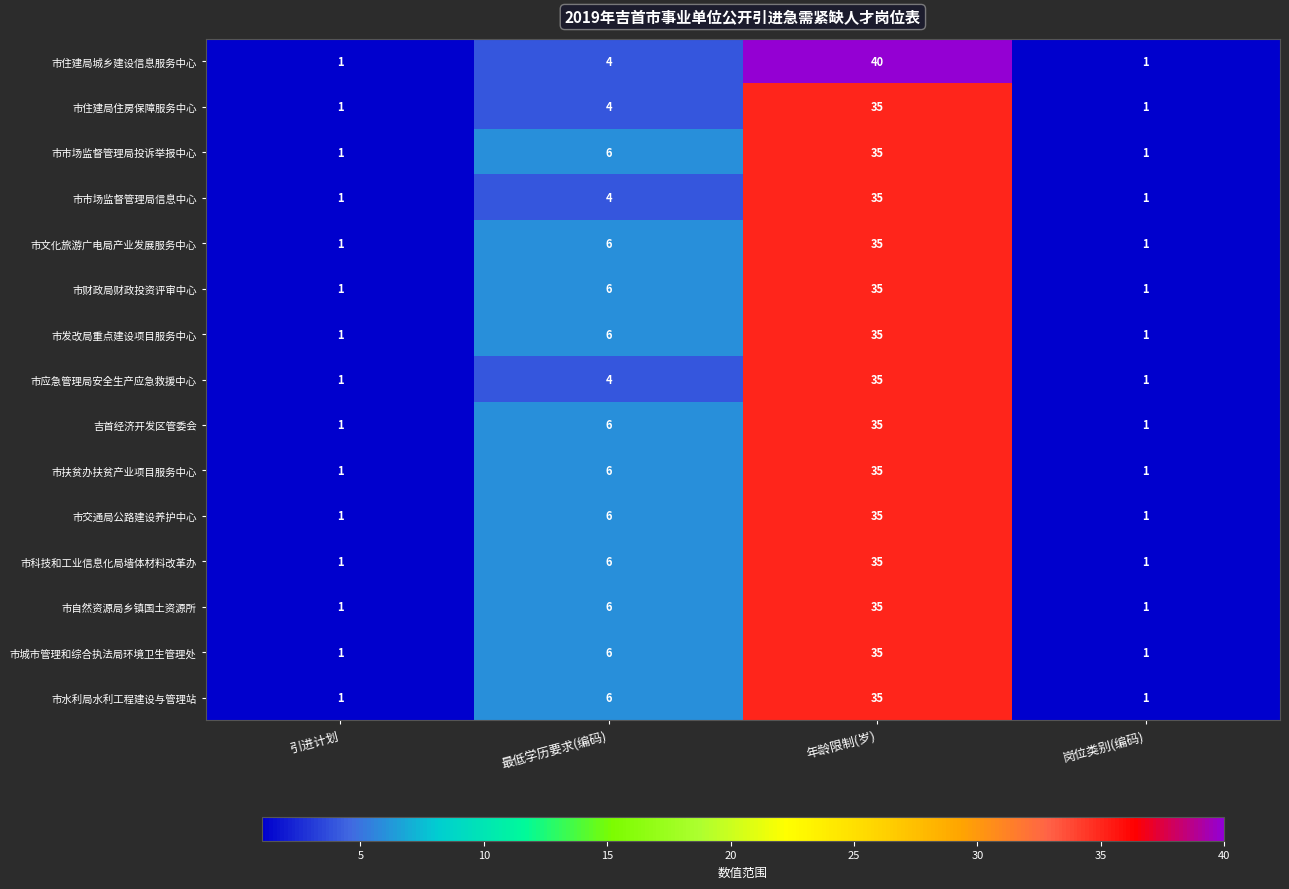

At which category is the sum across all series the highest?

年龄限制(岁)